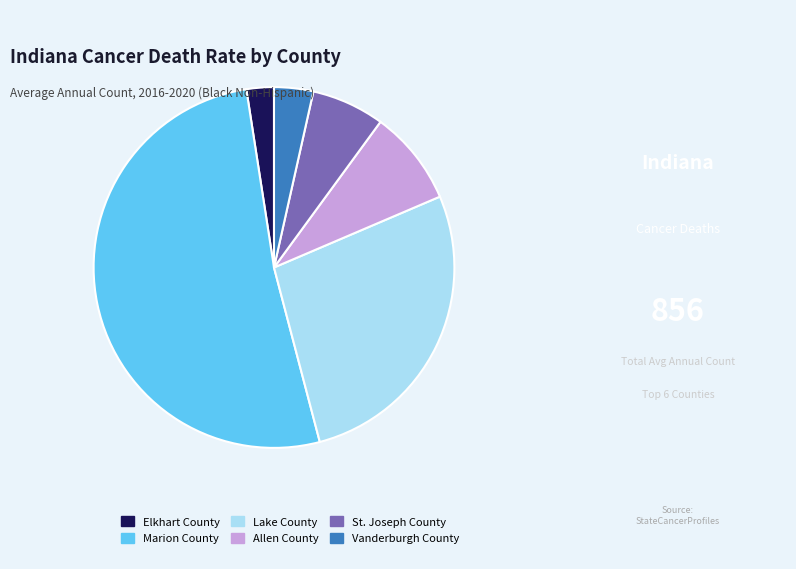

Is Allen County the majority of the pie?

No